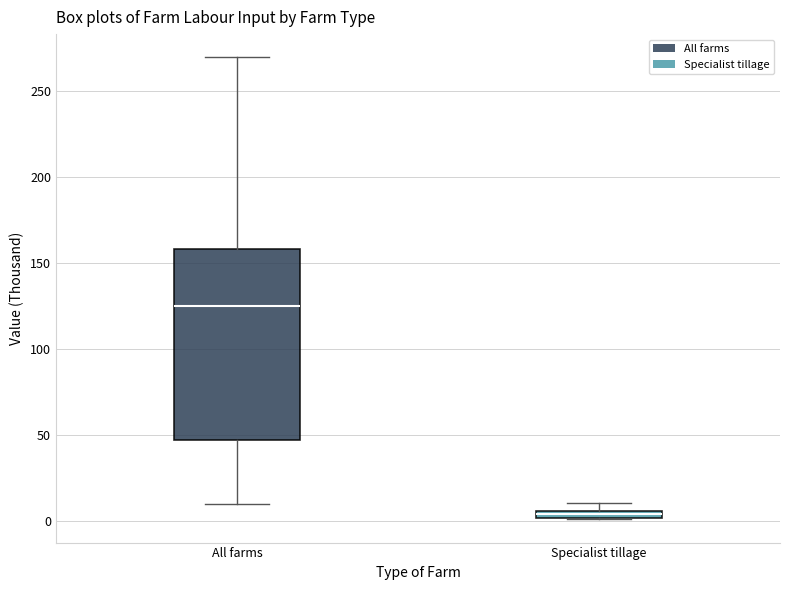

Which box has the highest median line?

All farms